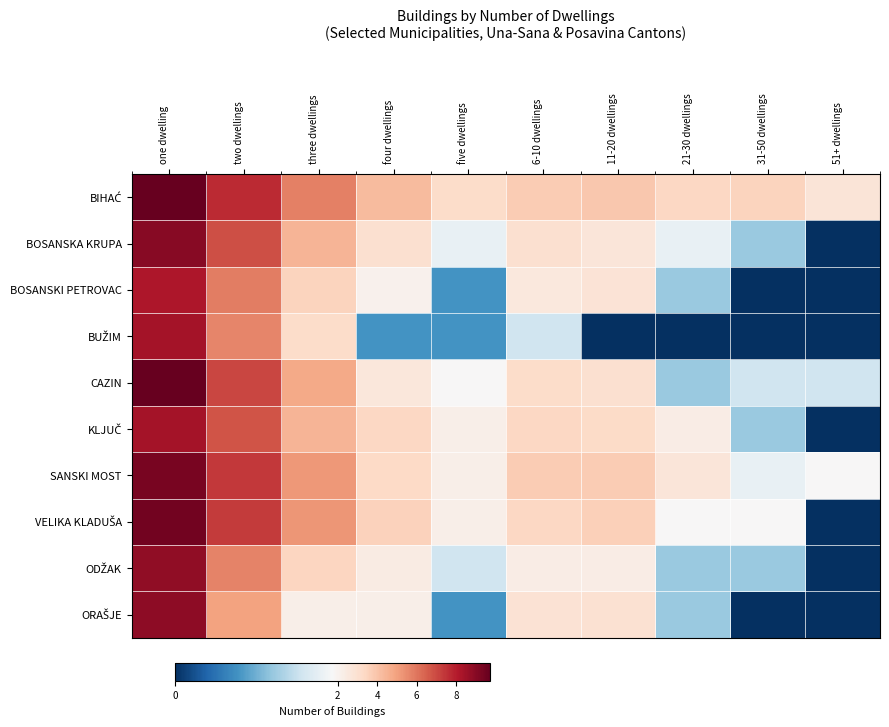

Rank the series by their maximum value, from lowest to highest.

BOSANSKI PETROVAC, BUŽIM, KLJUČ, ODŽAK, ORAŠJE, BOSANSKA KRUPA, SANSKI MOST, VELIKA KLADUŠA, BIHAĆ, CAZIN